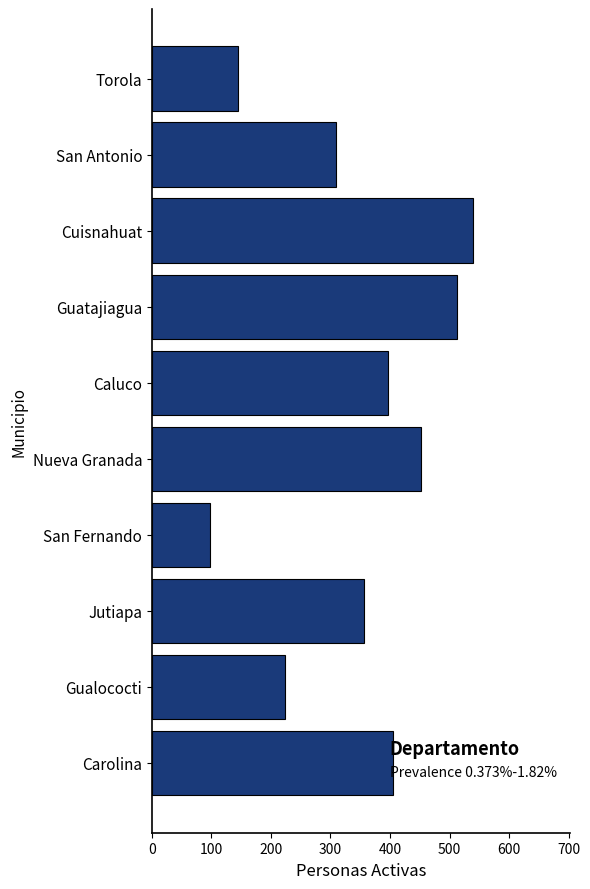

Rank the categories by value from highest to lowest.

Cuisnahuat, Guatajiagua, Nueva Granada, Carolina, Caluco, Jutiapa, San Antonio, Gualococti, Torola, San Fernando